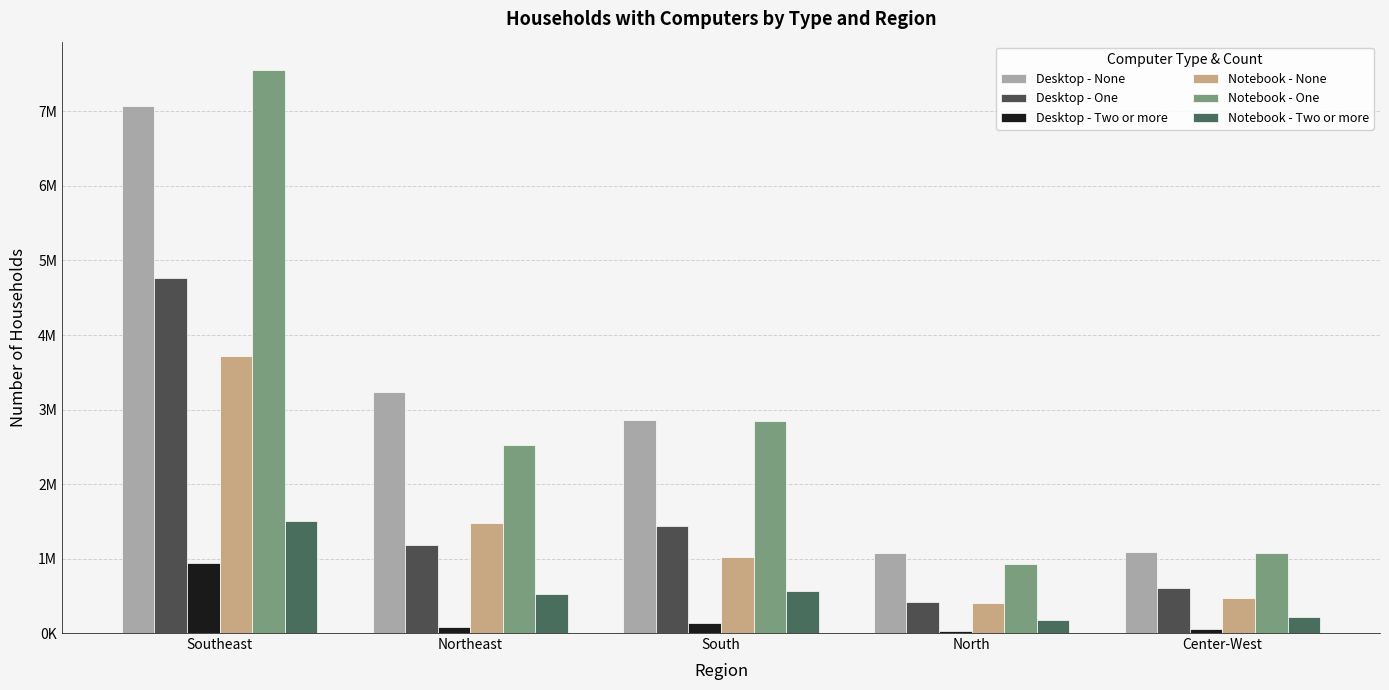

Which category has the lowest value across all series?

North